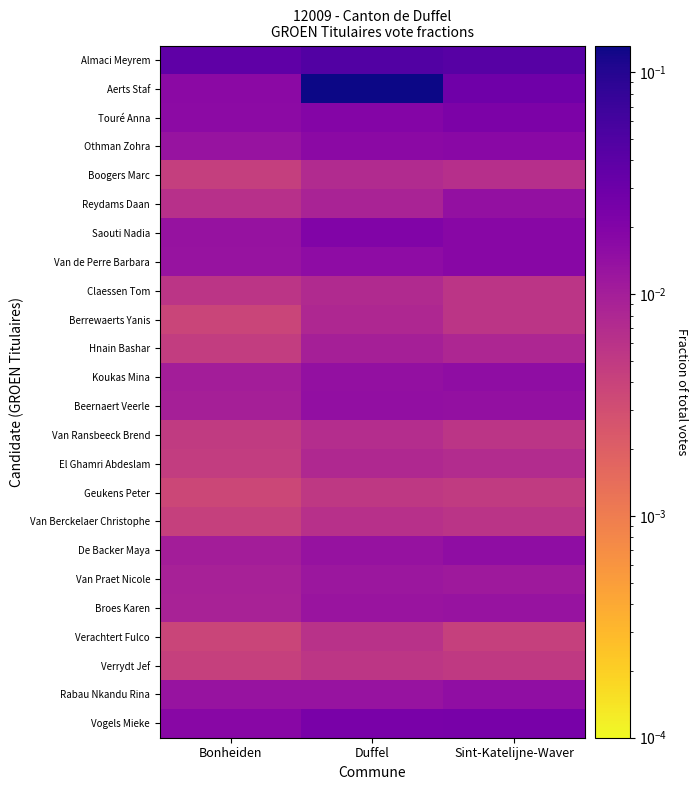

Which series has the largest range (max minus min)?

Aerts Staf